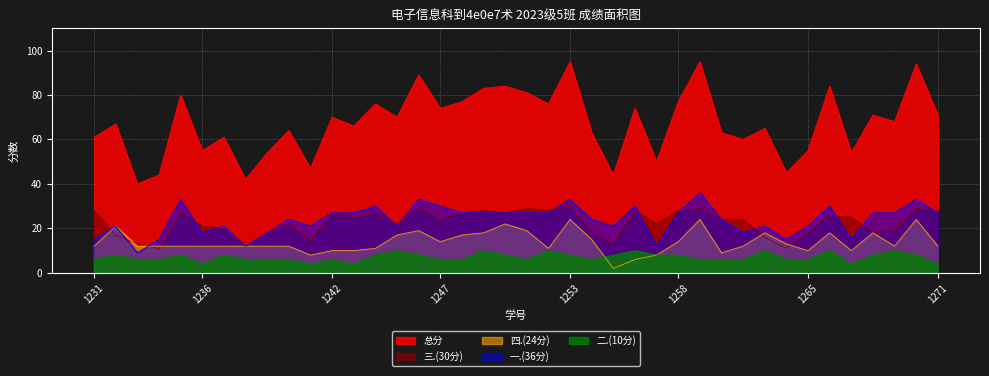

What is the value of the 一.(36分) point at the 20th from the left?

27